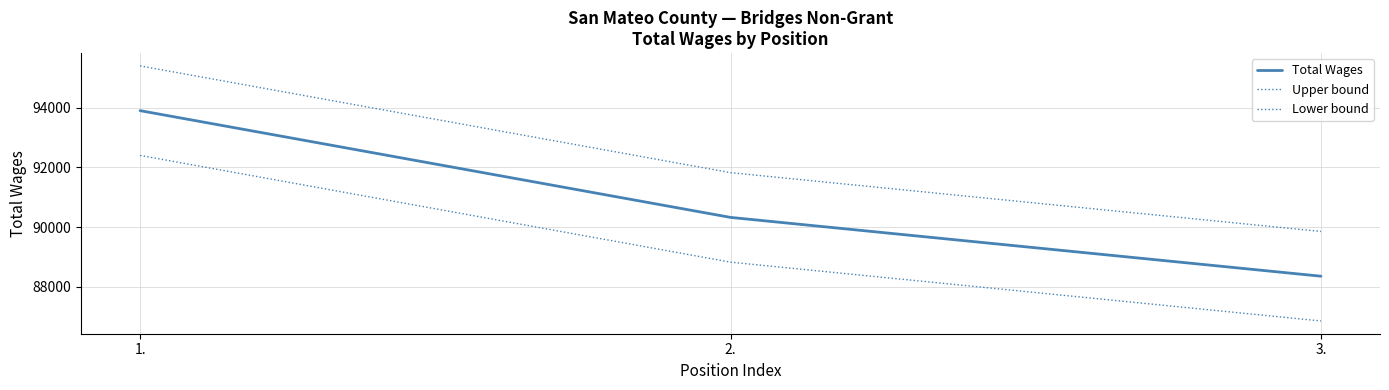

List the series in order of their peak value, lowest first.

Lower bound, Total Wages, Upper bound